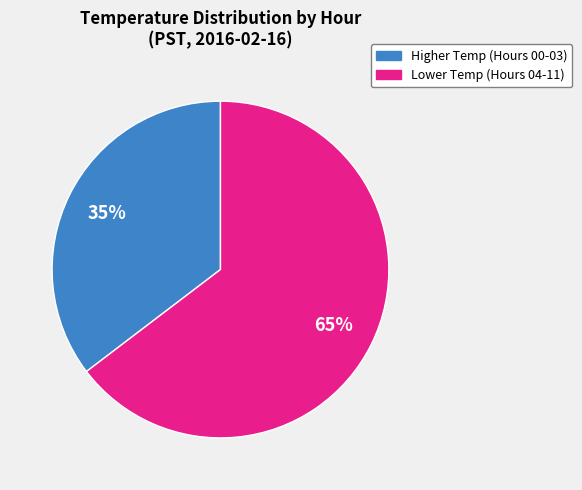

To the nearest percent, what percentage of the pie is Lower Temp (Hours 04-11)?

65%